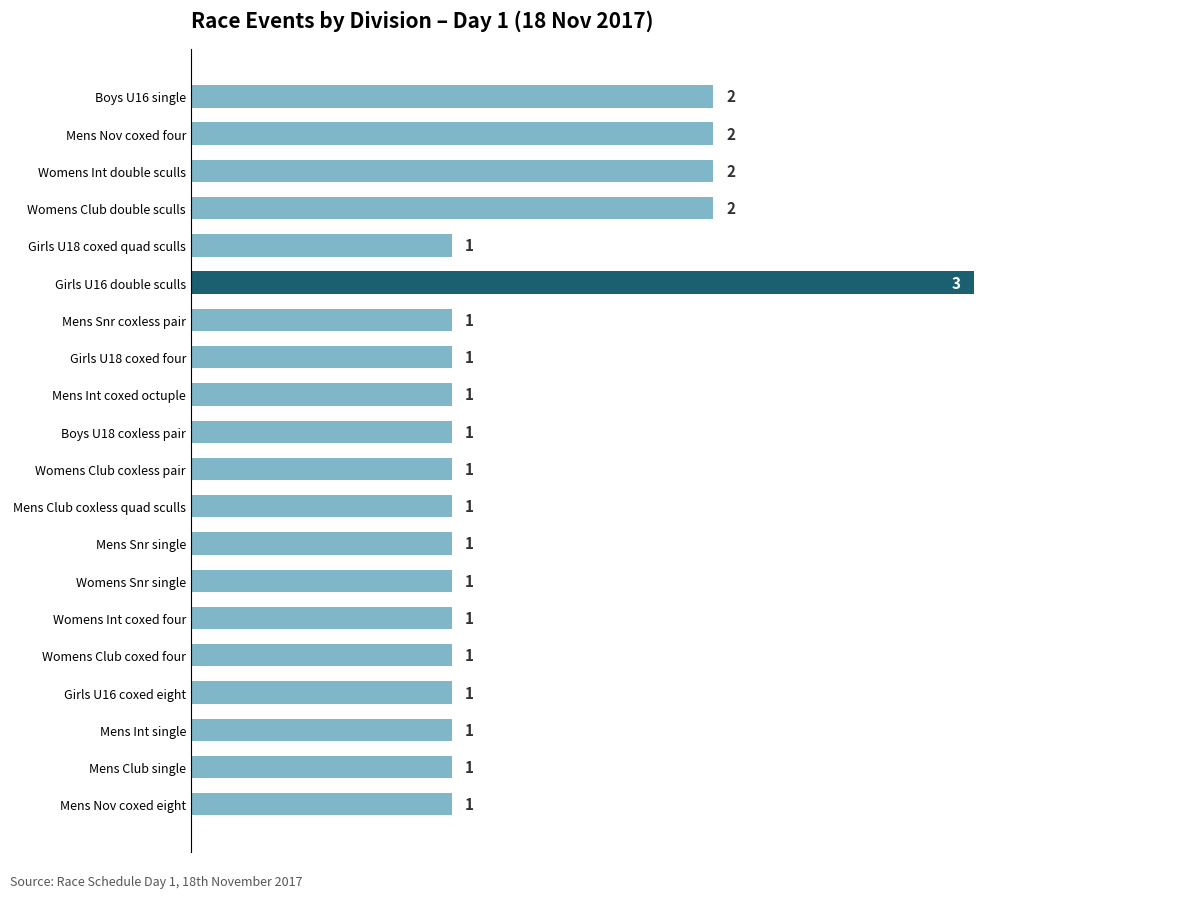

Which label corresponds to the largest value in the chart?

Girls U16 double sculls